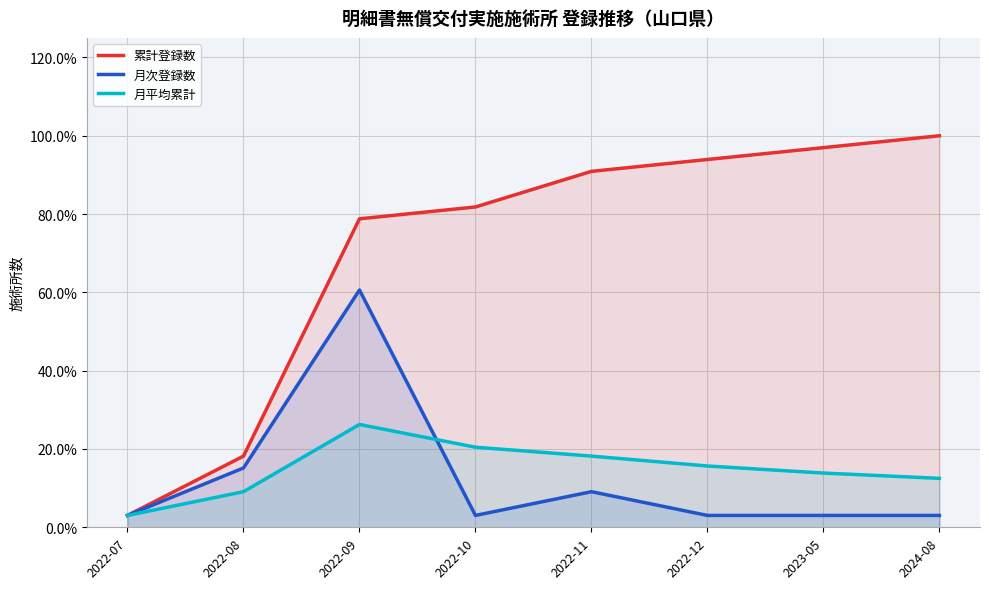

What is the label of the 1st point from the left?

2022-07